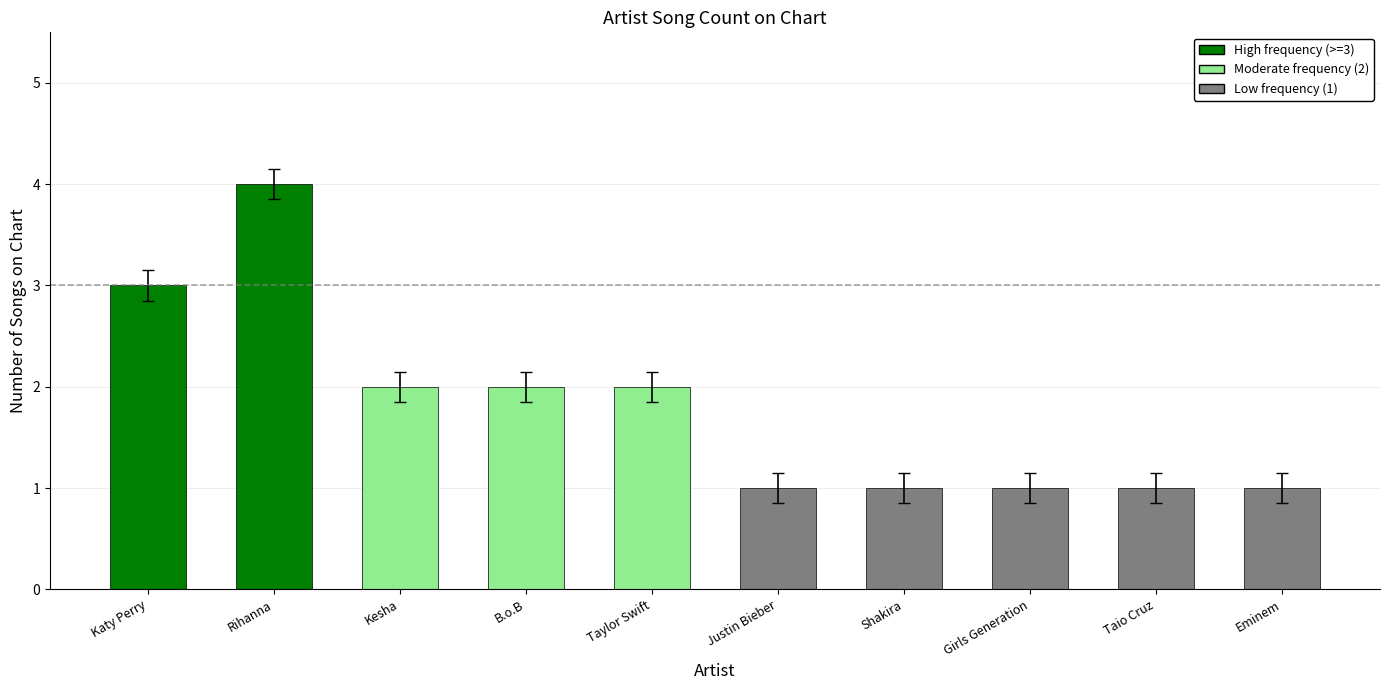

Which has a higher value, Rihanna or Justin Bieber?

Rihanna